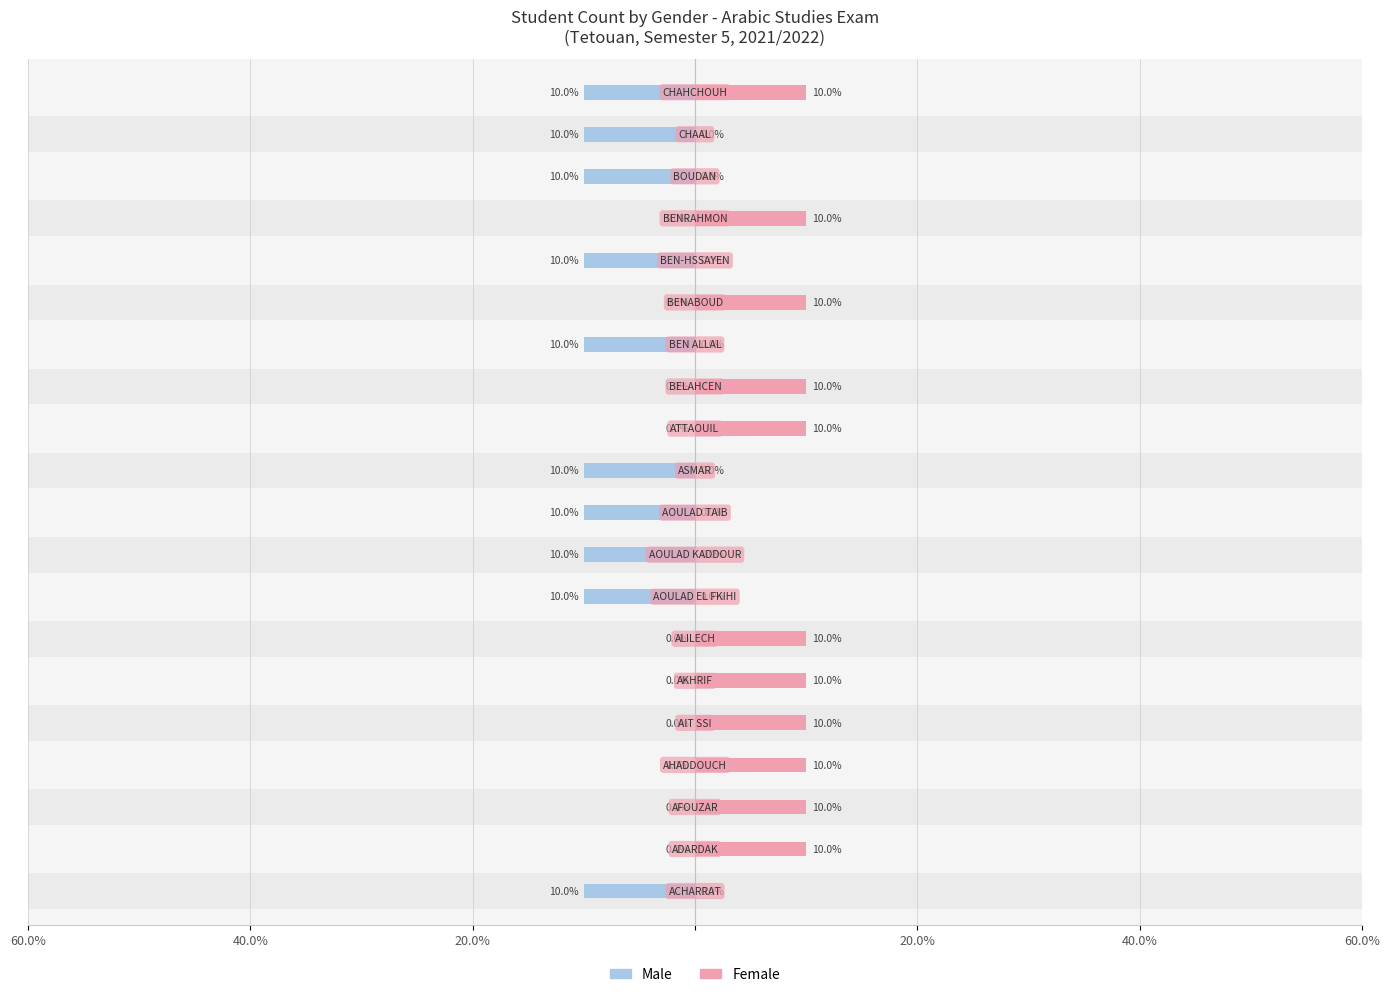

What is the difference between the maximum and minimum values in the Male series?

10